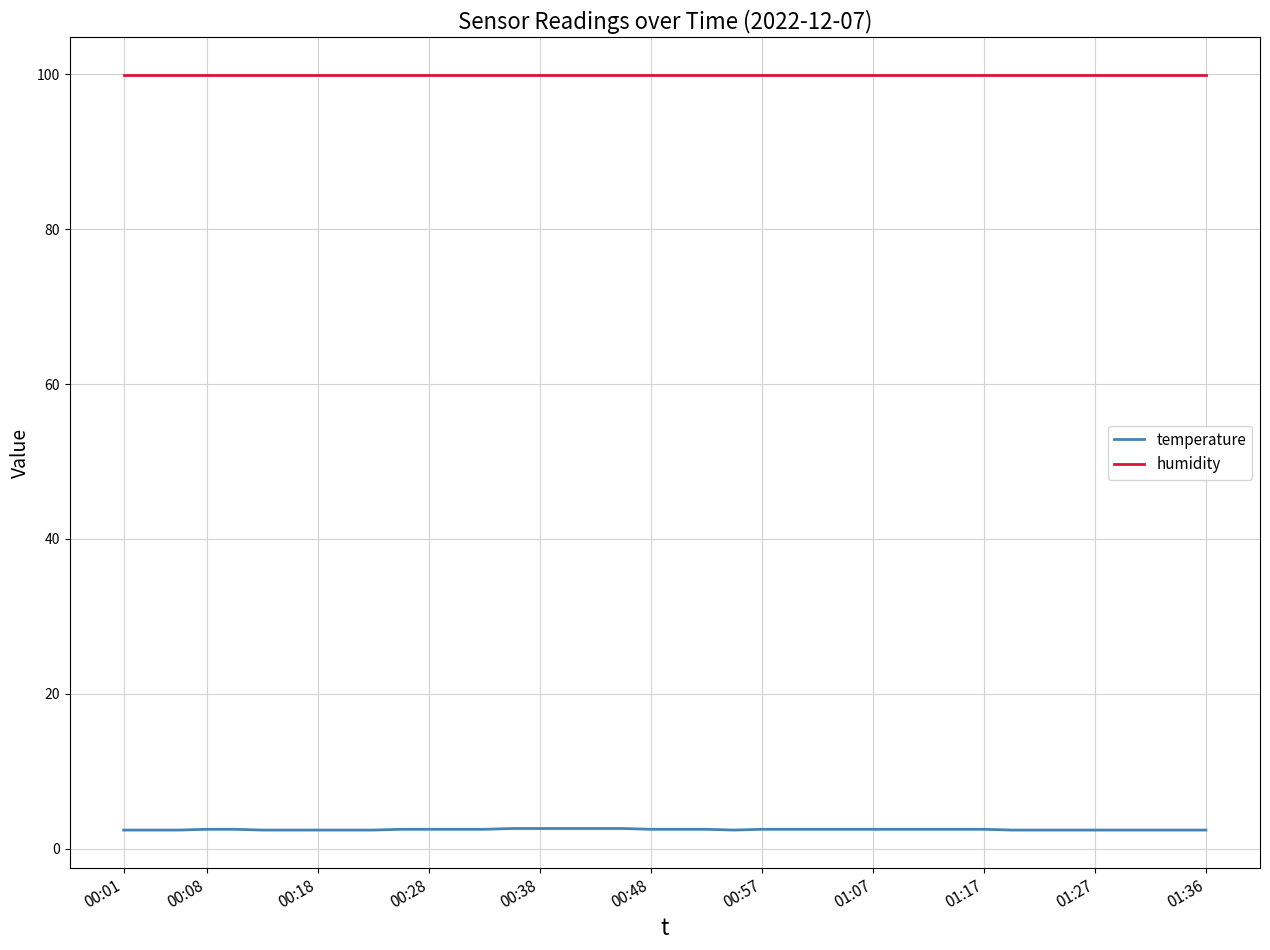

Which series has the largest total across all categories?

humidity